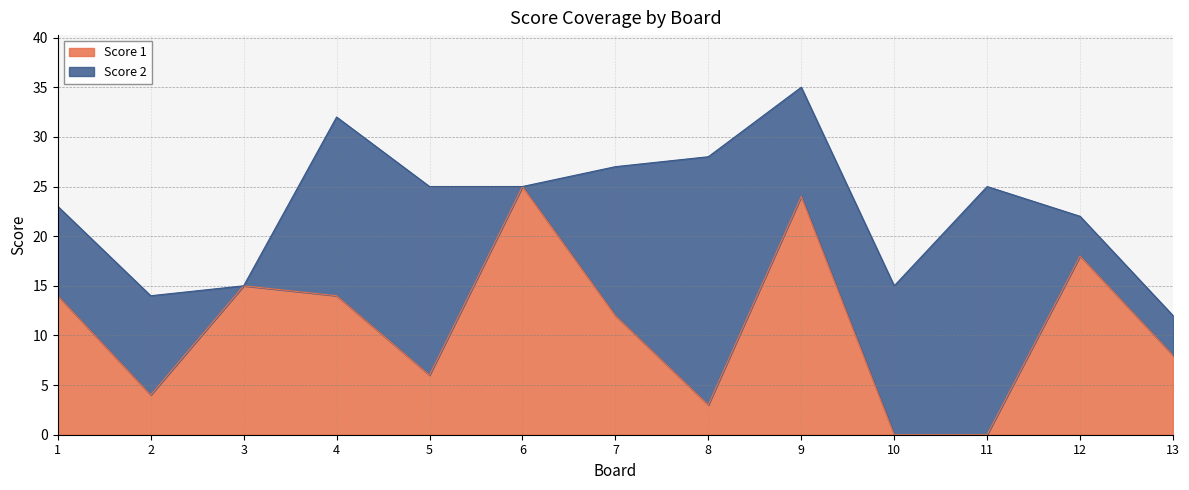

Reading left to right, what are all the values shown in this chart?

1=14	2=4	3=15	4=14	5=6	6=25	7=12	8=3	9=24	10=0	11=0	12=18	13=8